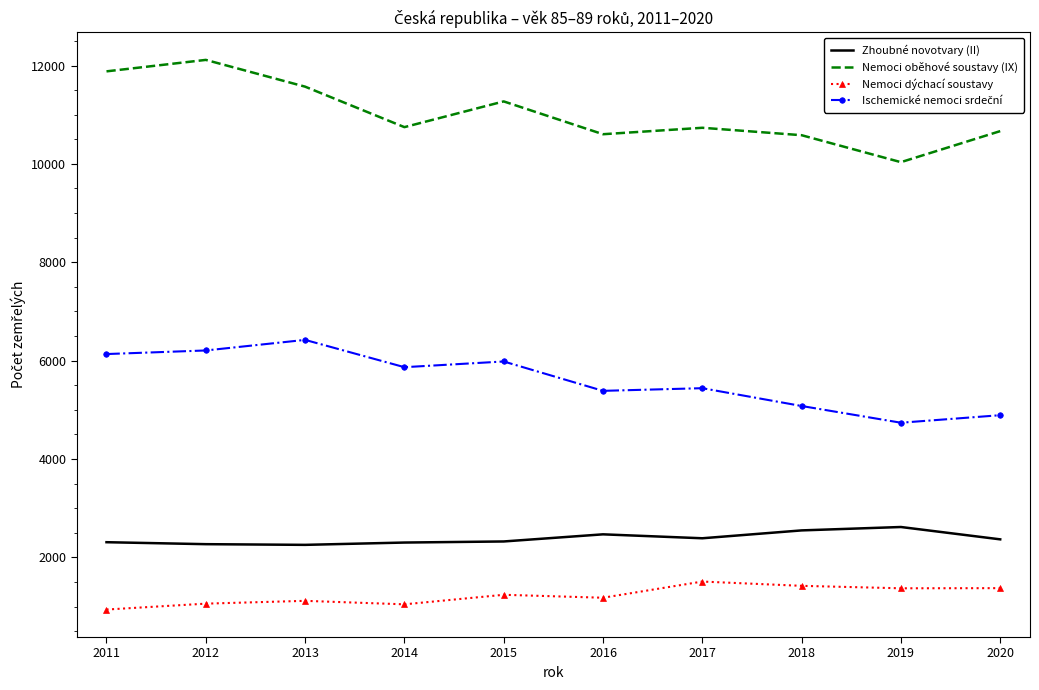

Which series has the widest spread of values?

Nemoci oběhové soustavy (IX)